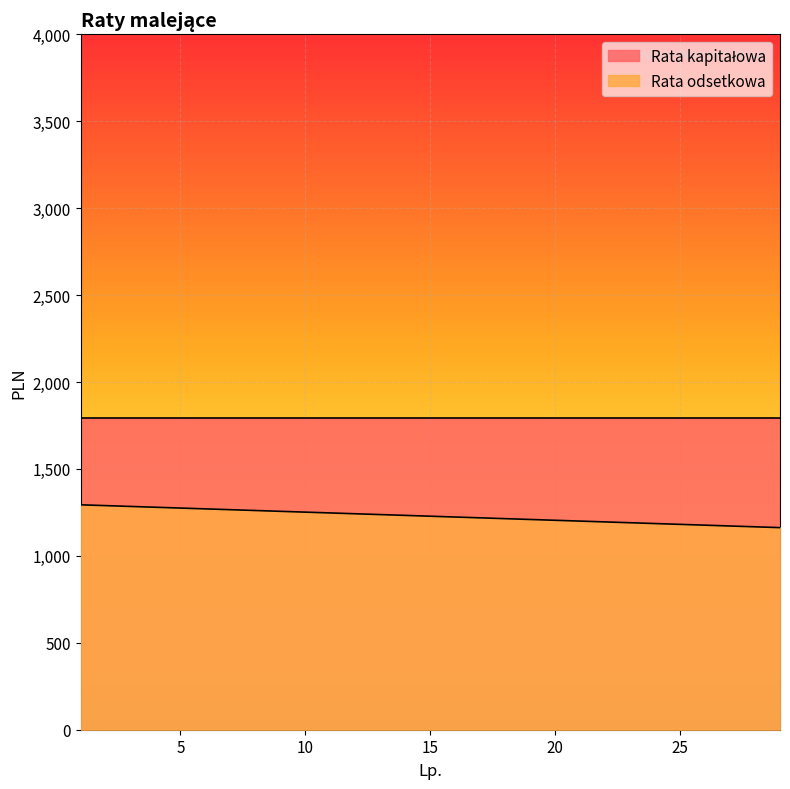

What is the difference between the maximum and minimum values?

131.3